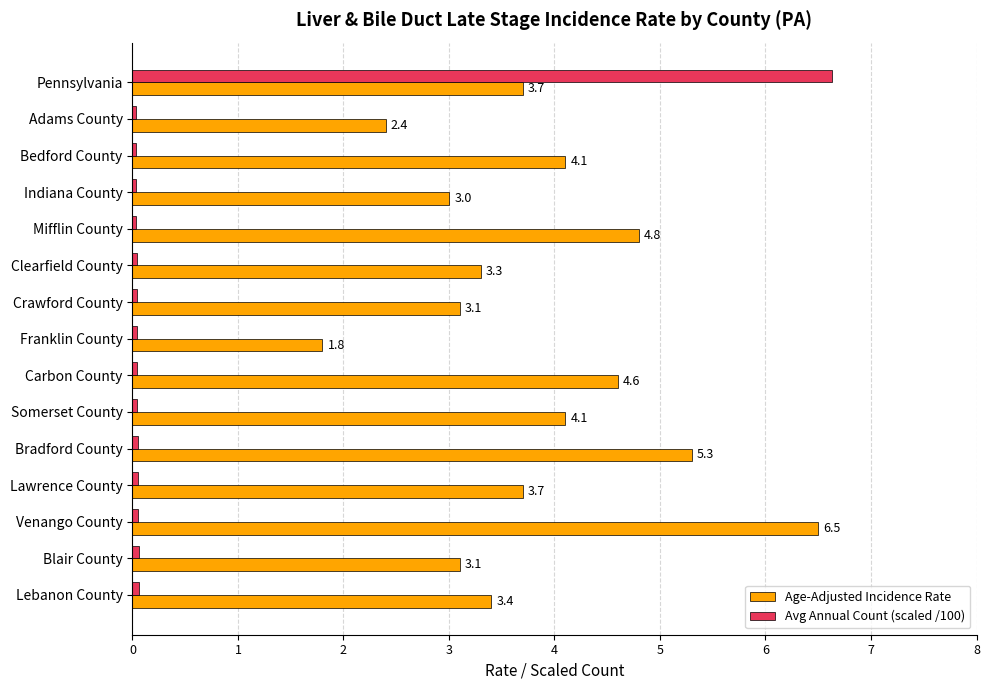

True or false: Age-Adjusted Incidence Rate has a value of 6.3 at Bedford County.

False